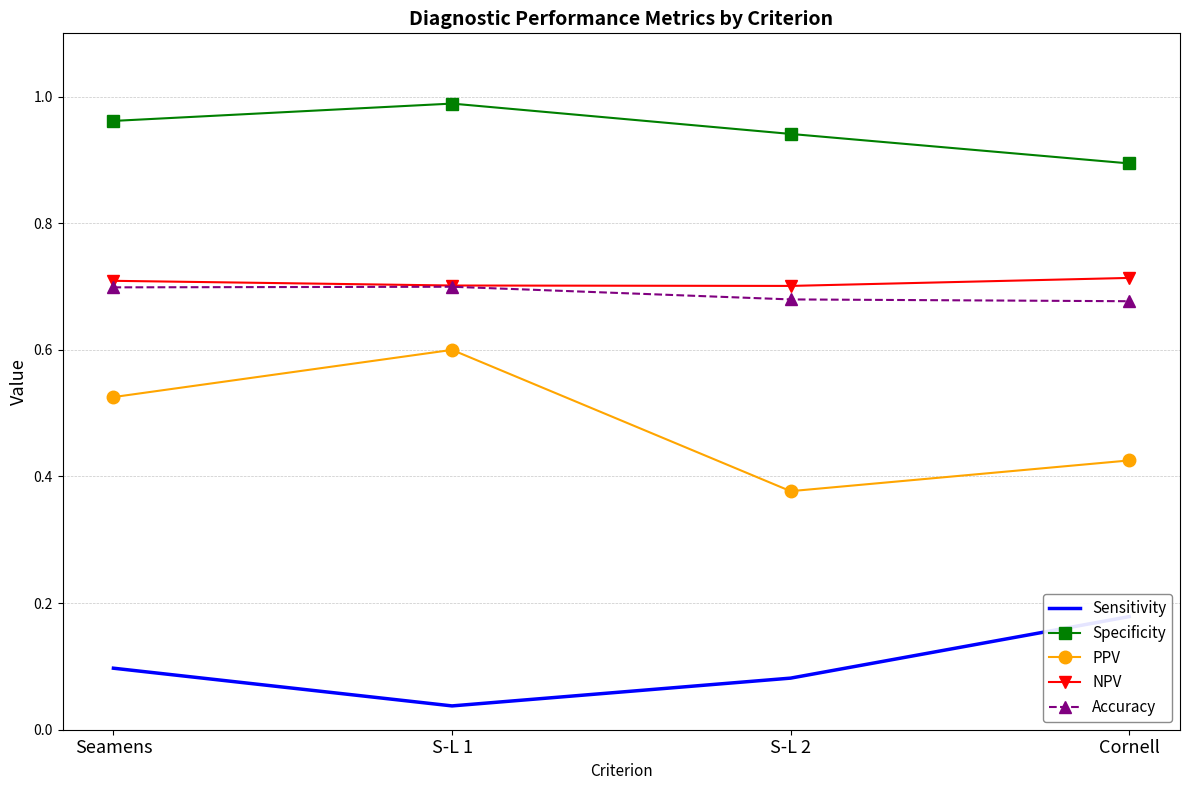

What is the value of the PPV point at the 3rd from the left?

0.4